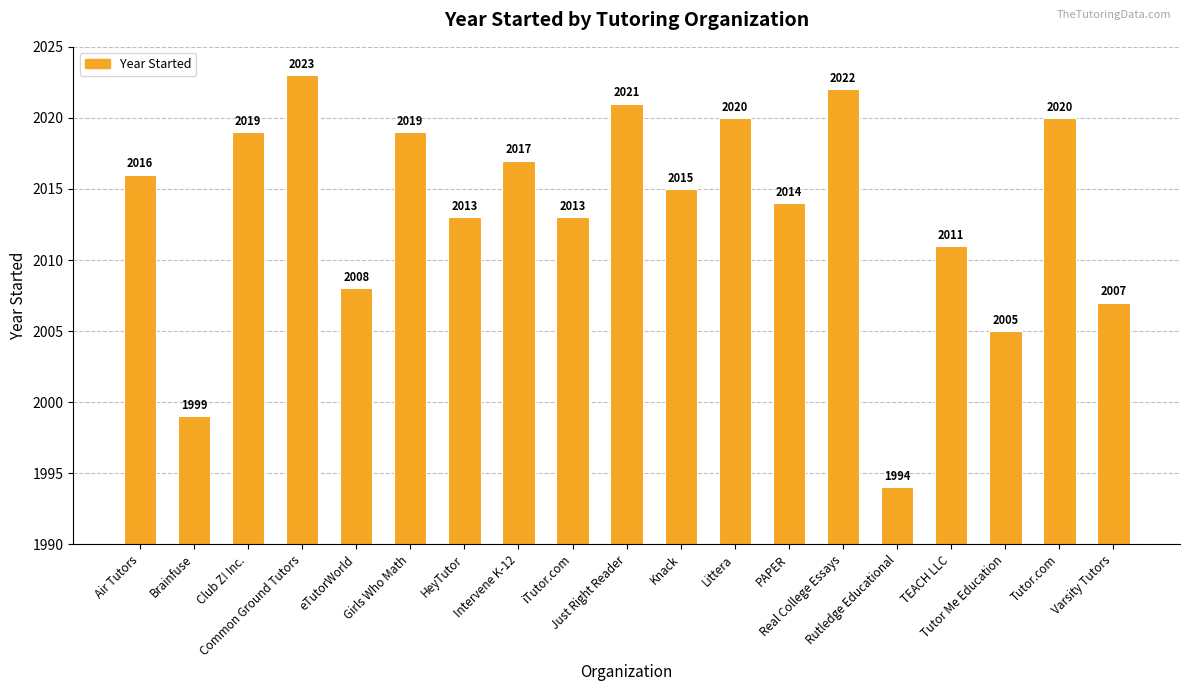

What is the minimum value shown in the chart?

1994